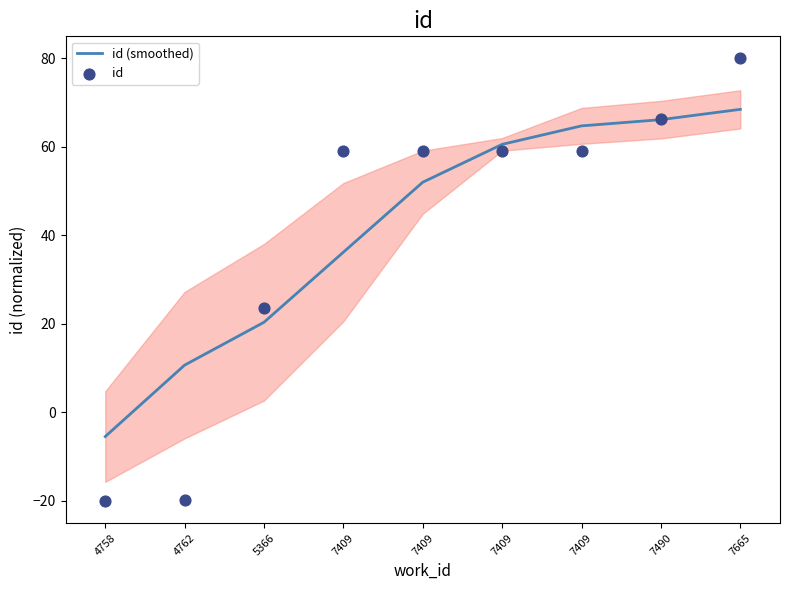

At which category is the sum across all series the highest?

7665